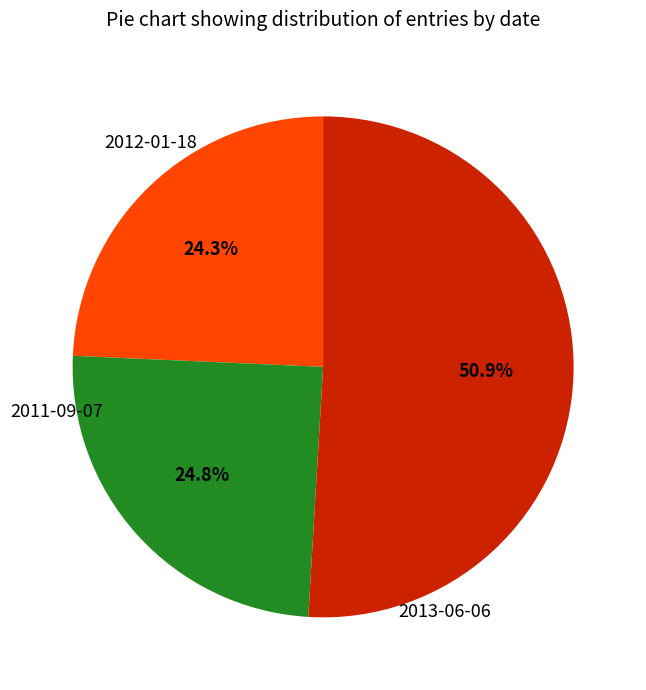

How much of the chart is everything except 2012-01-18?

75.7%